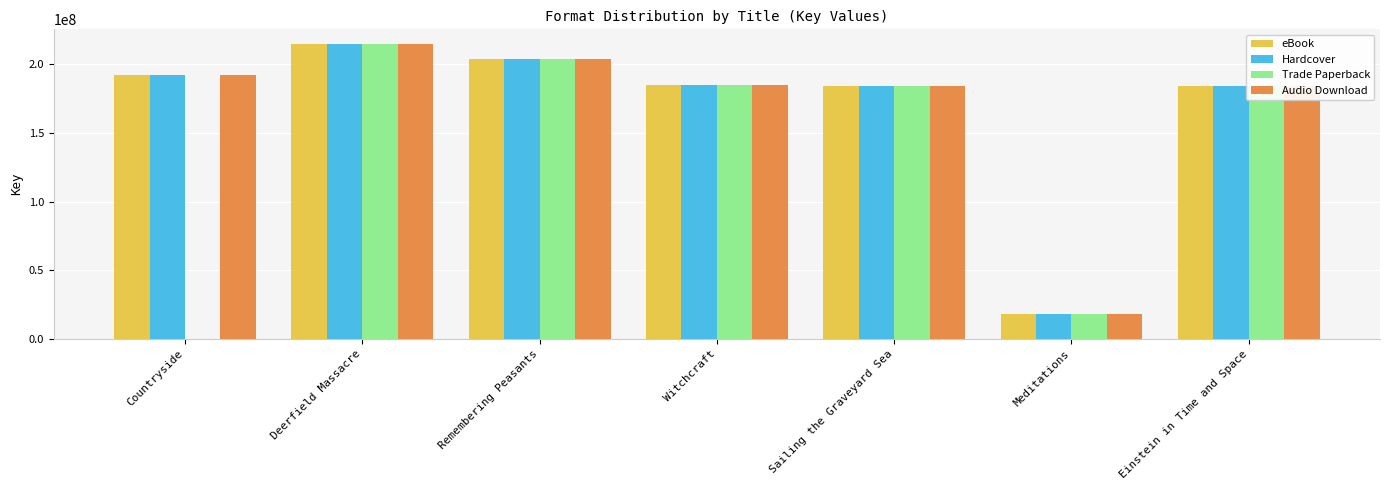

What is the difference between the eBook values at Countryside and Witchcraft?

7428778